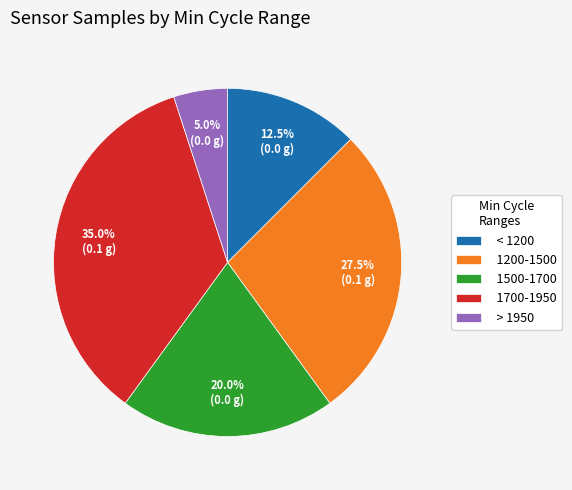

Does any single category account for the majority?

No